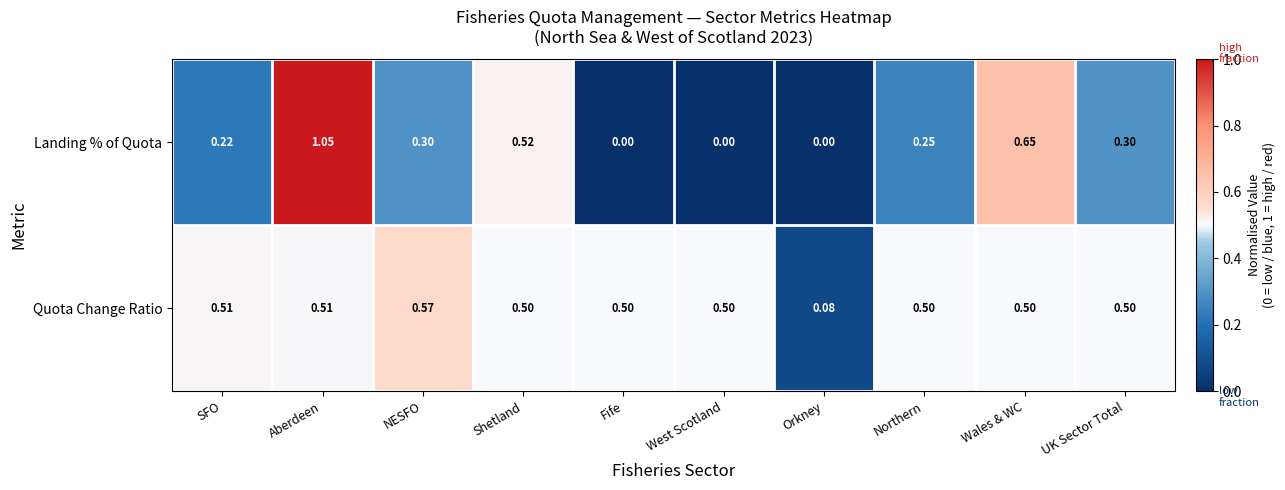

Which series has the largest total across all categories?

Quota Change Ratio